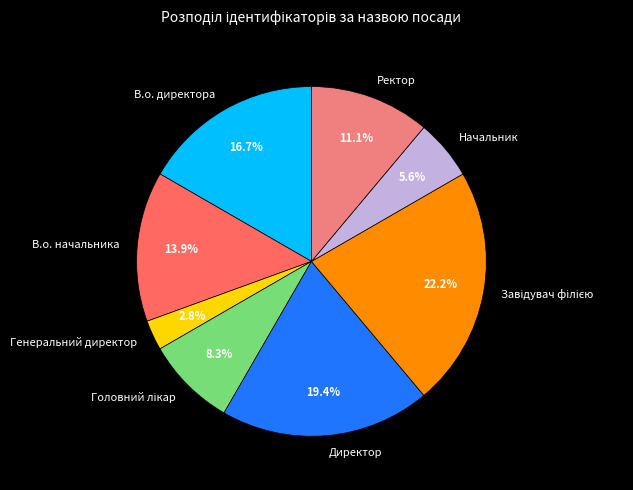

How much of the chart is everything except Директор?

80.6%